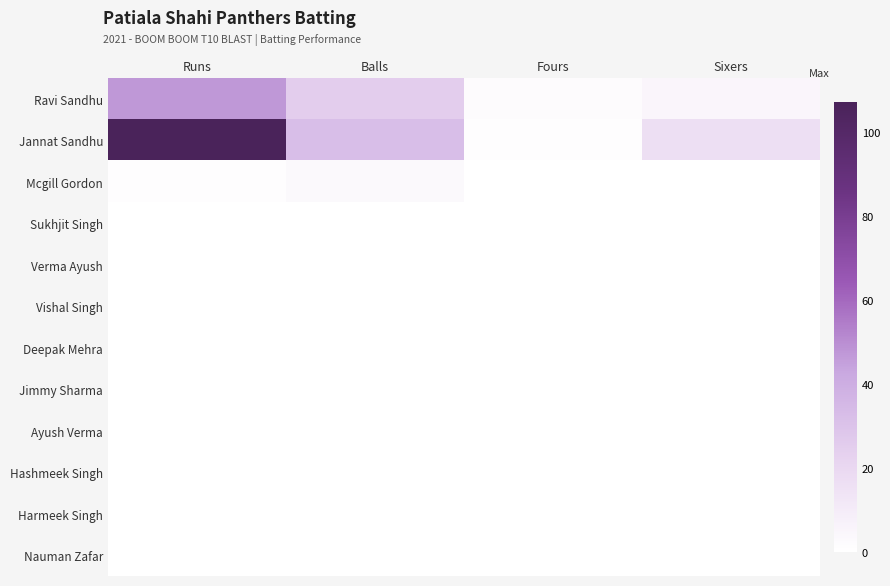

Which series changed the most between Balls and Fours?

Jannat Sandhu